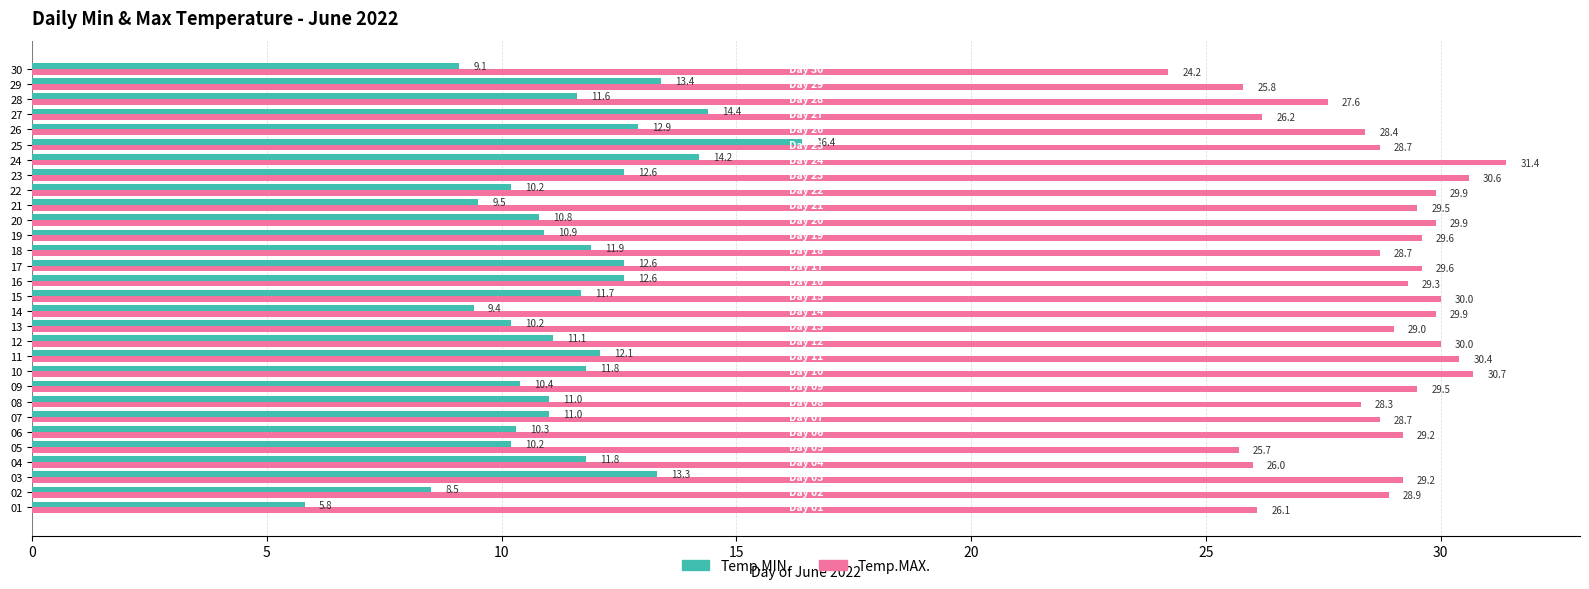

What is the spread (max minus min) of values at 19?

18.7